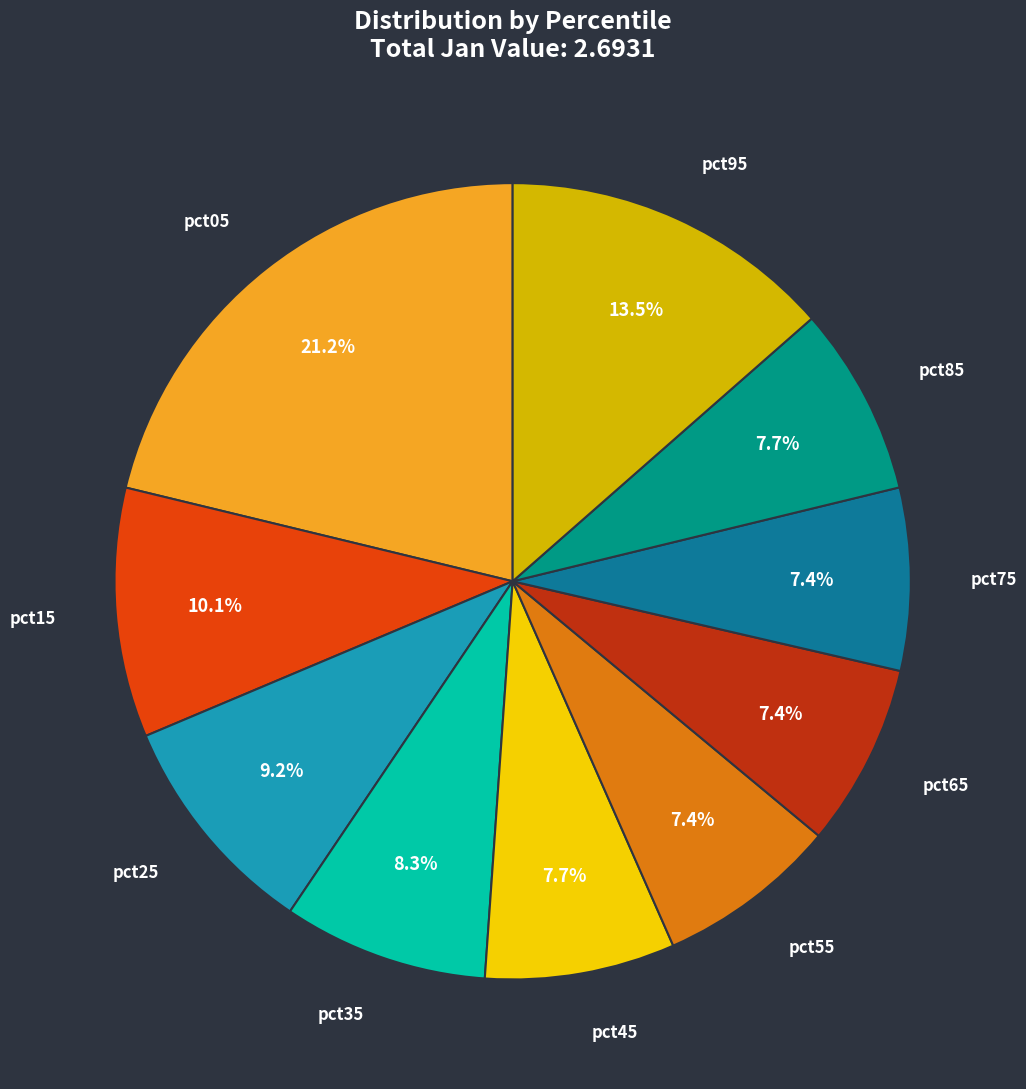

To the nearest percent, what is the average slice percentage?

10%